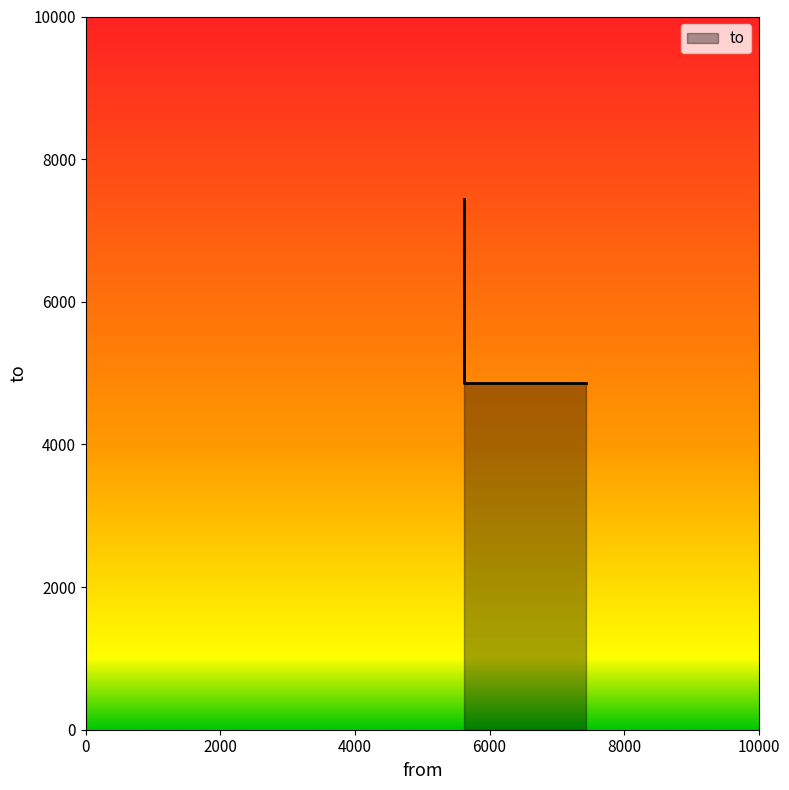

What is the sum of all values?

17172